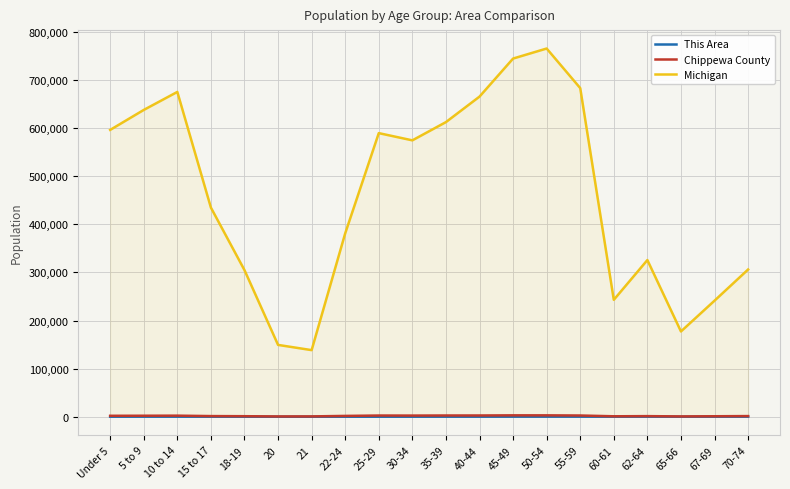

Read the This Area value at 40-44, to the nearest 10.

170